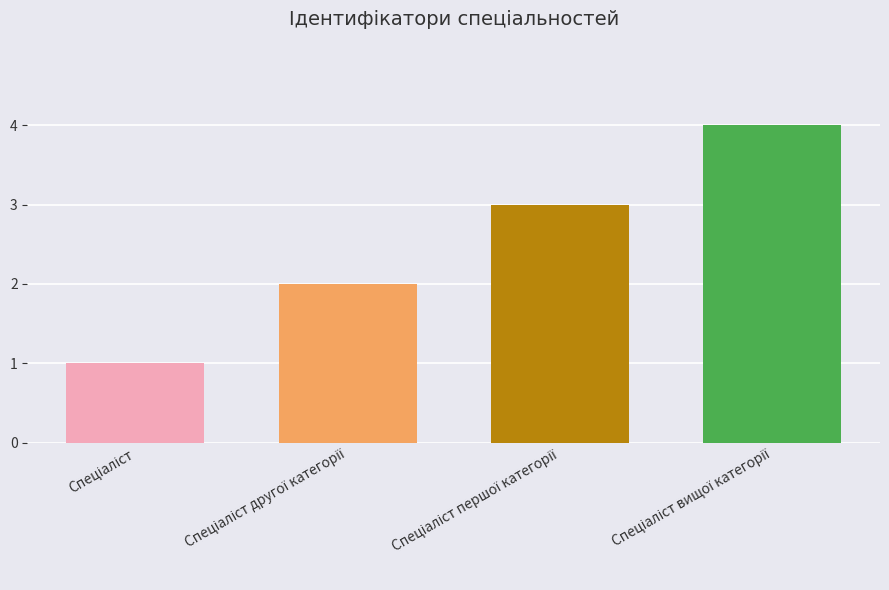

What is the greatest value displayed?

4